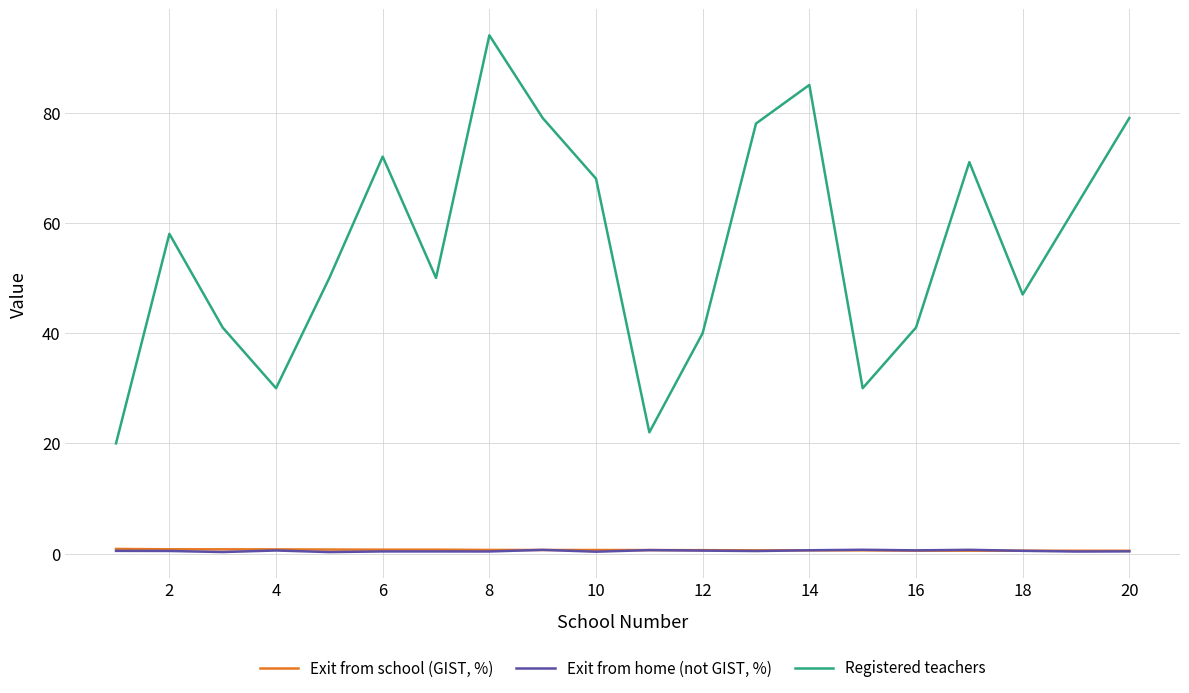

Which series has the largest total across all categories?

Registered teachers